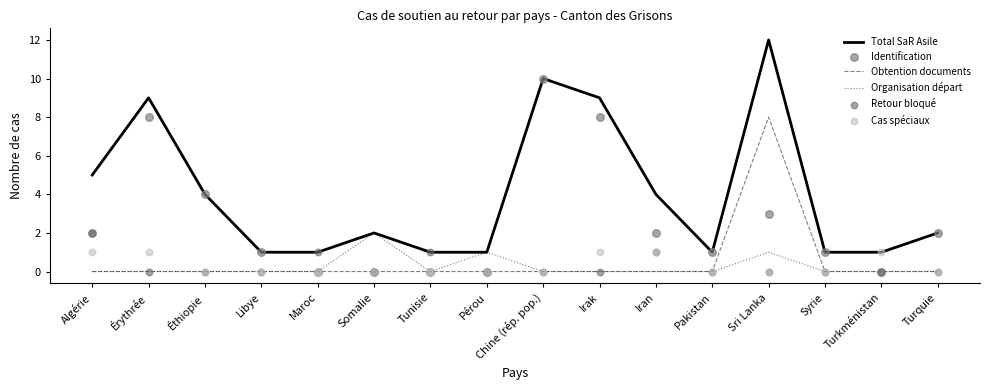

At how many categories does at least one series exceed 2?

7